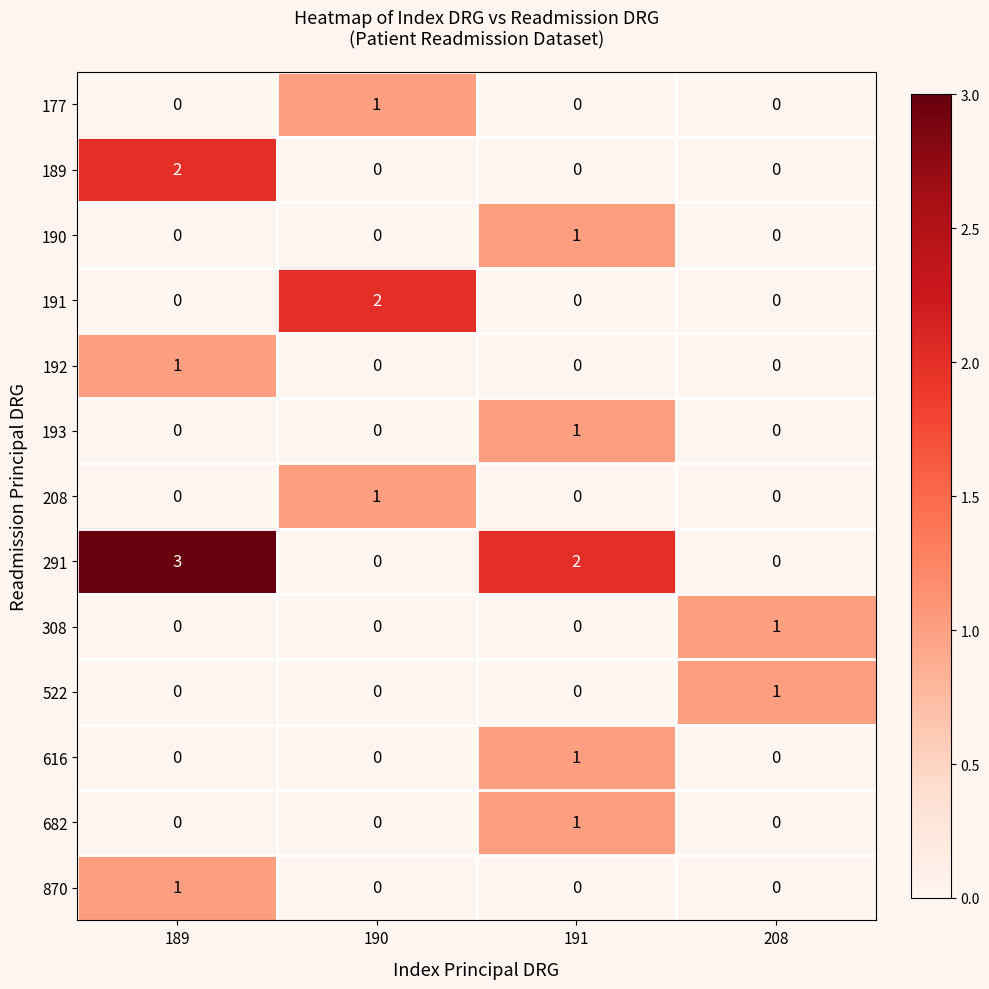

How many data points does each series have?

4